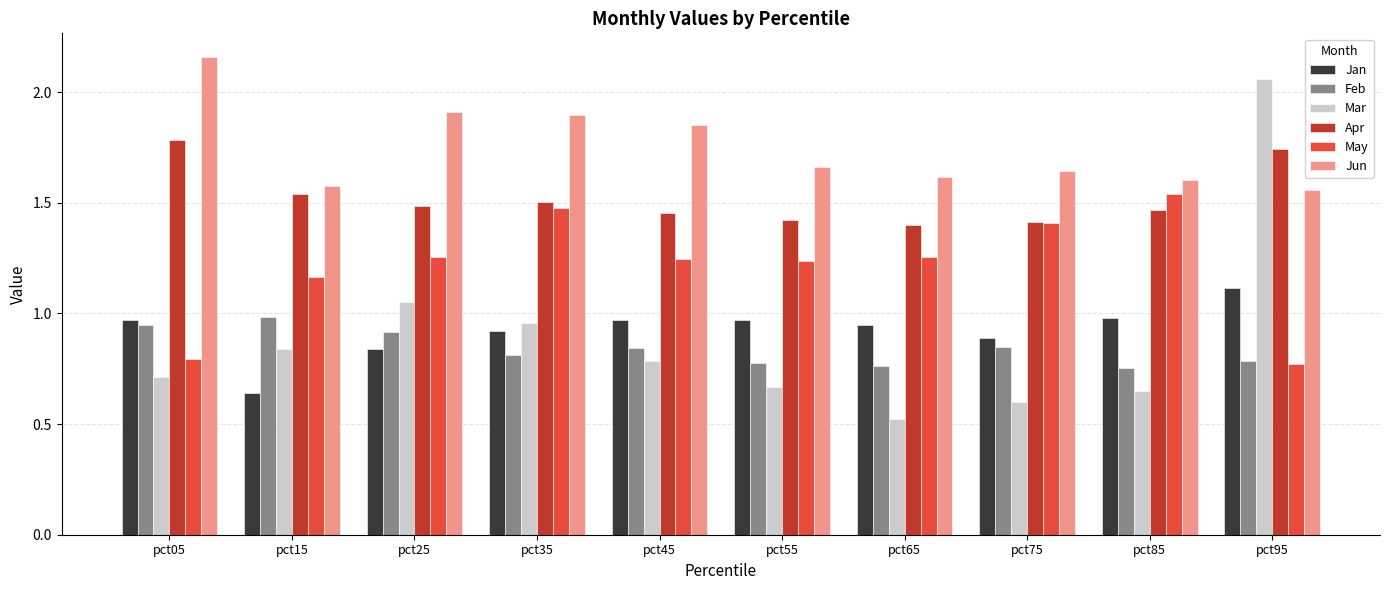

At which label does Jan reach its peak?

pct95